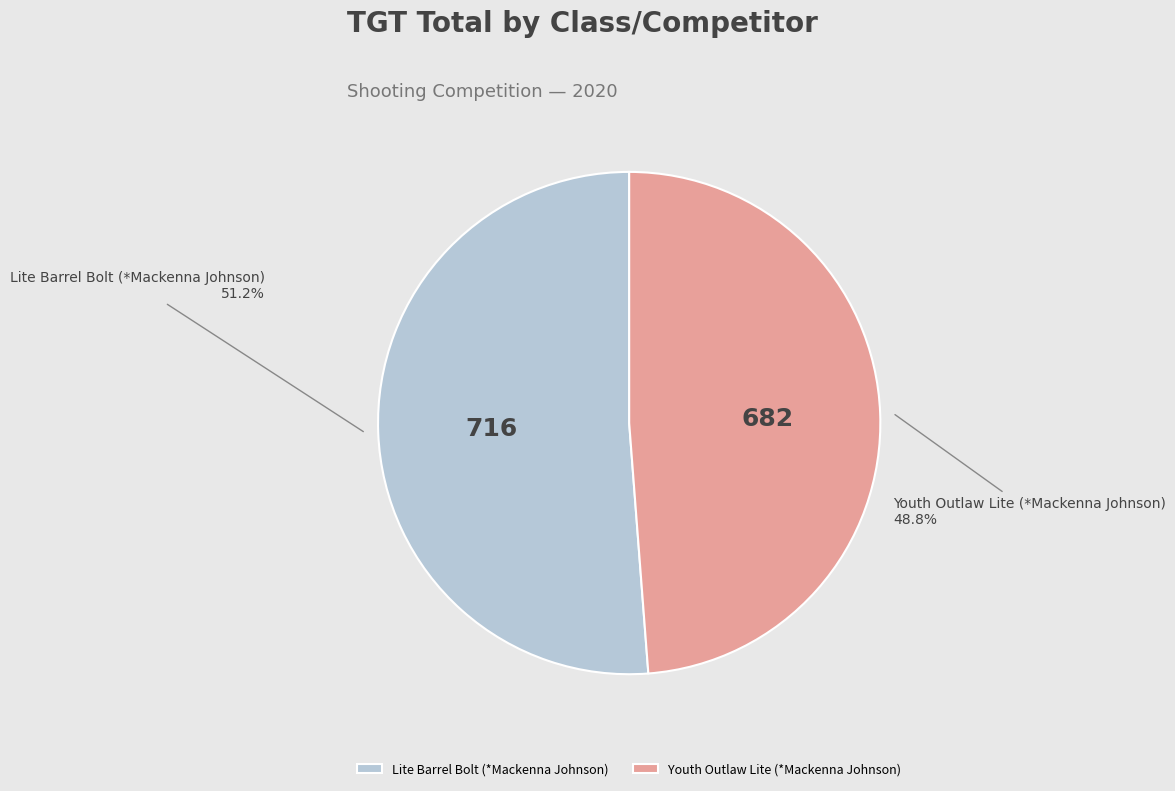

How many slices are in this pie chart?

2